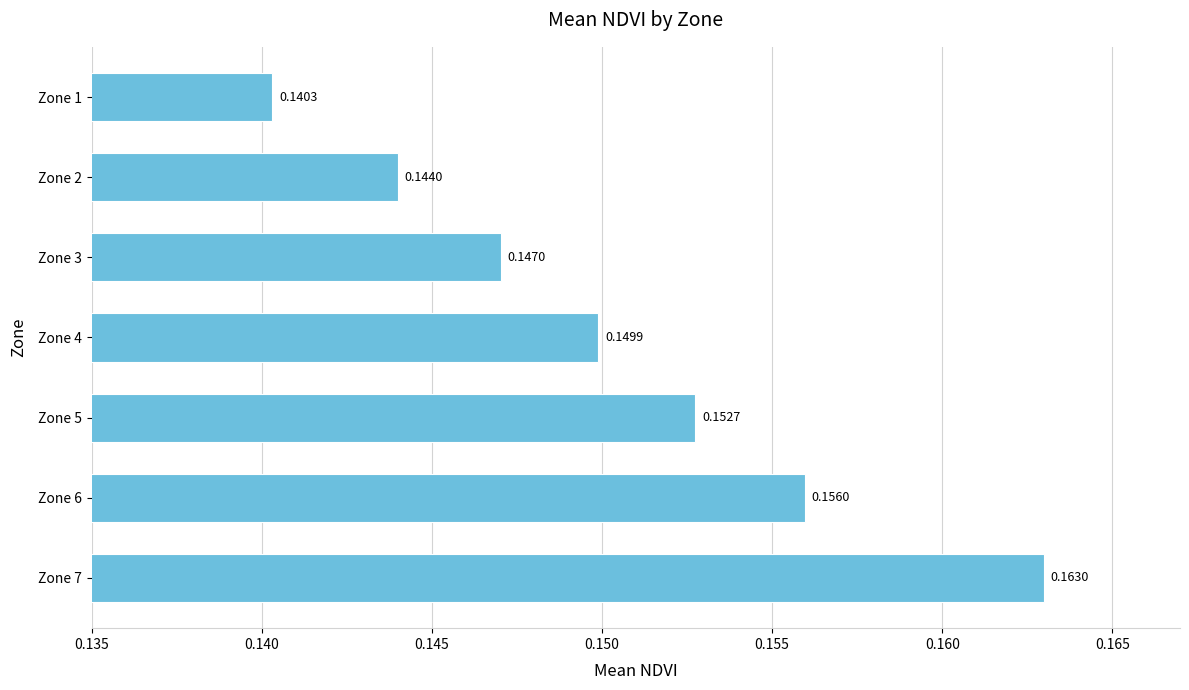

What is the sum of the values at Zone 7 and Zone 2?

0.3